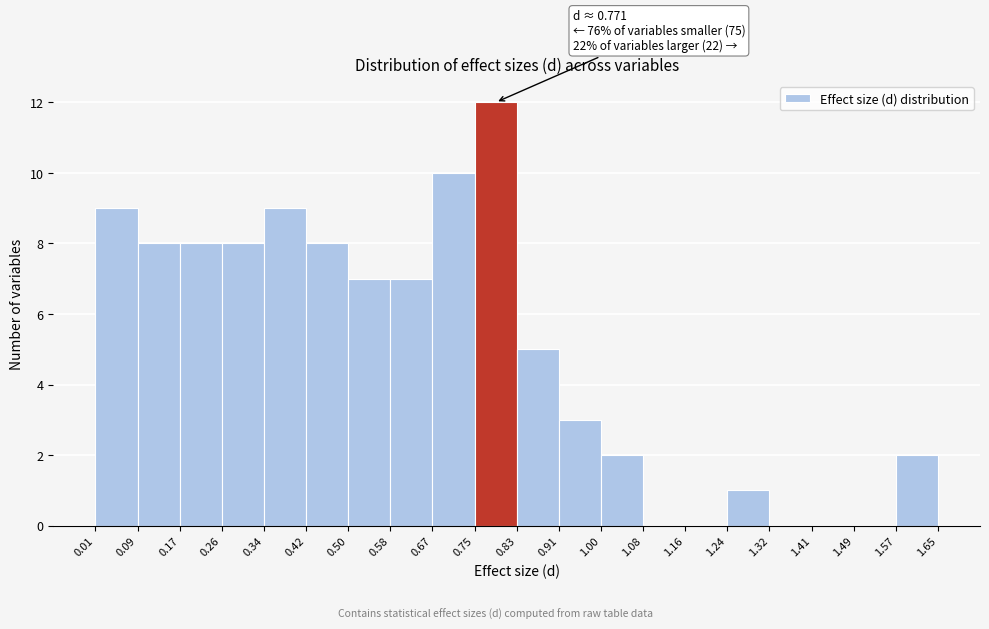

Which range on the x-axis has the tallest bar?

0.75 to 0.83